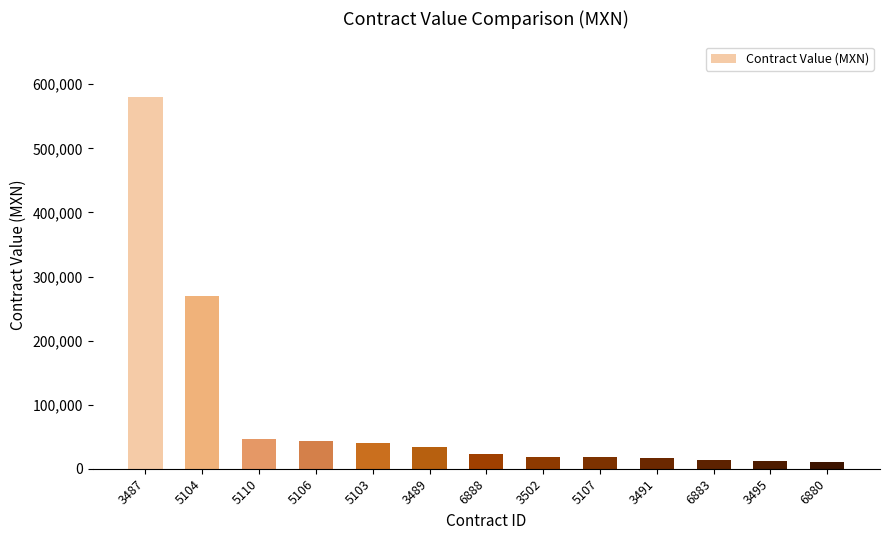

What is the sum of all values?

1127488